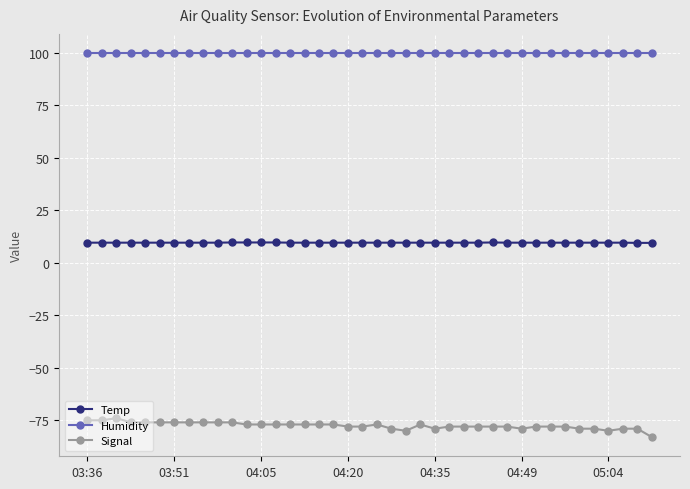

What is the sum of all Signal values?

-3101.0